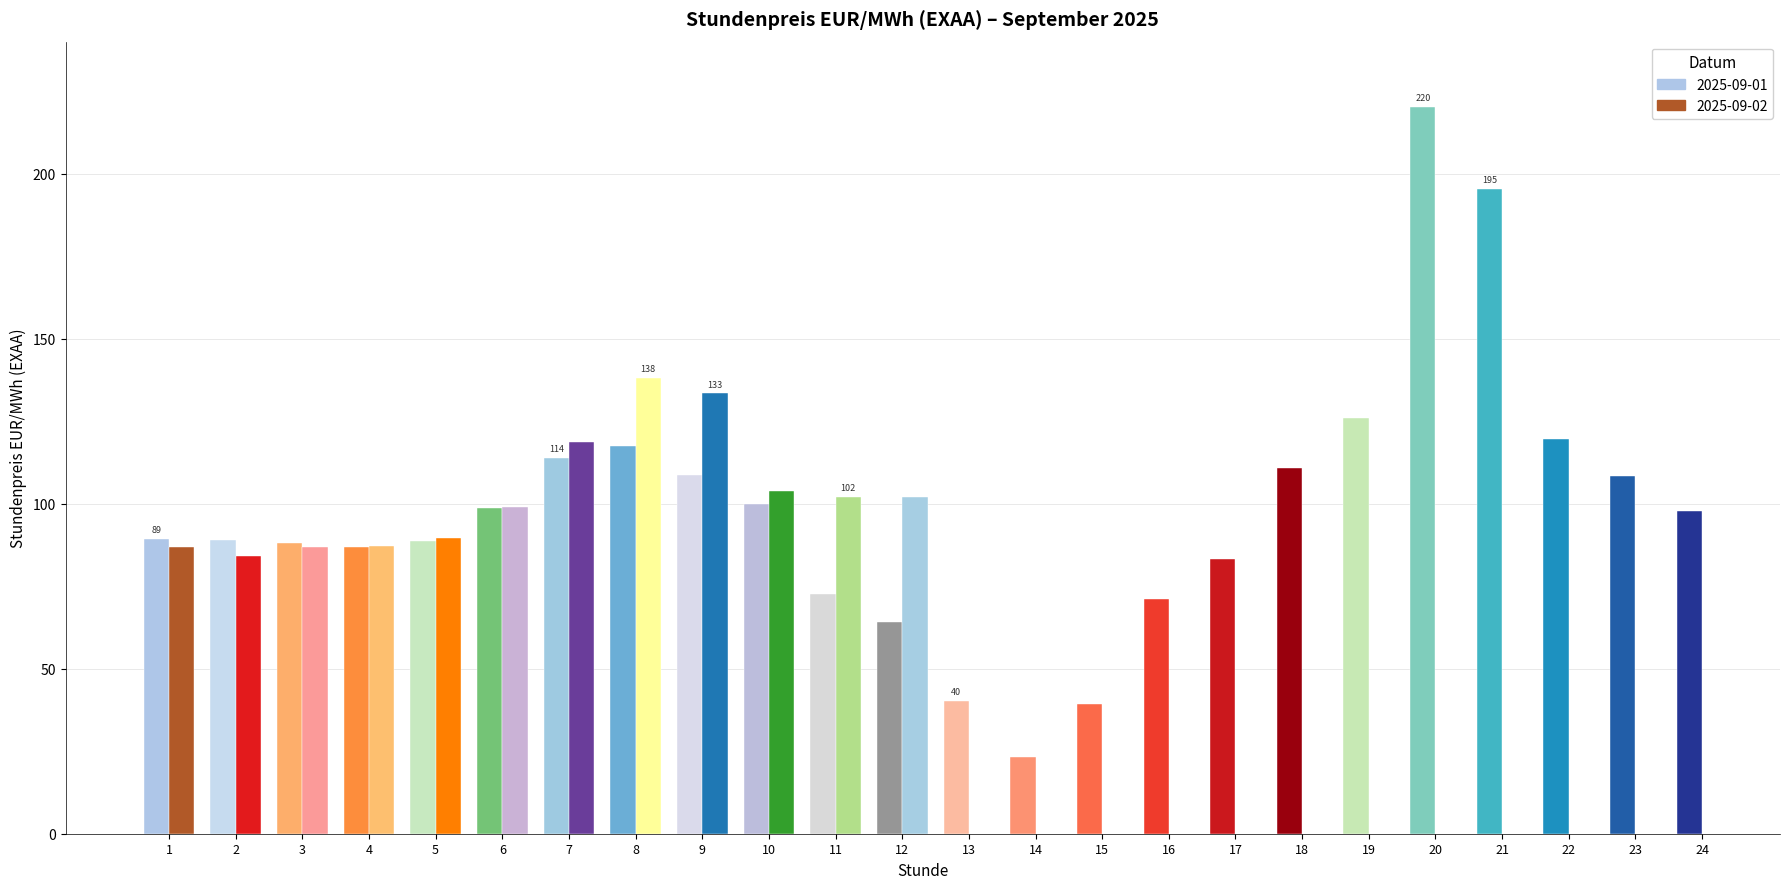

At how many categories does at least one series exceed 137?

3